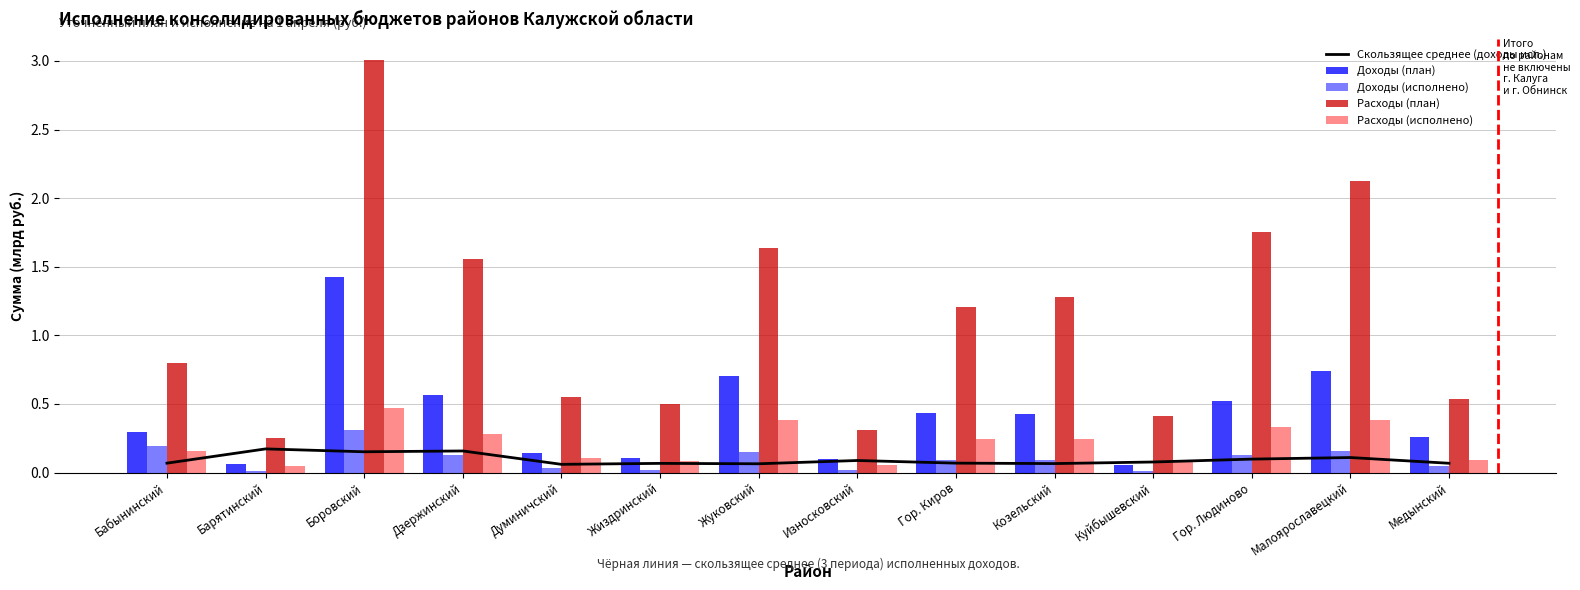

Where is Расходы (исполнено) nearest to the value 0?

Барятинский